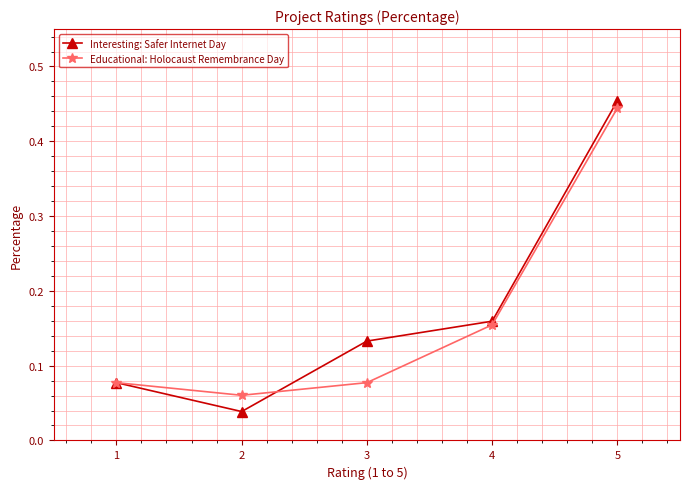

True or false: Educational: Holocaust Remembrance Day has more than 0 points higher than both neighbors.

False